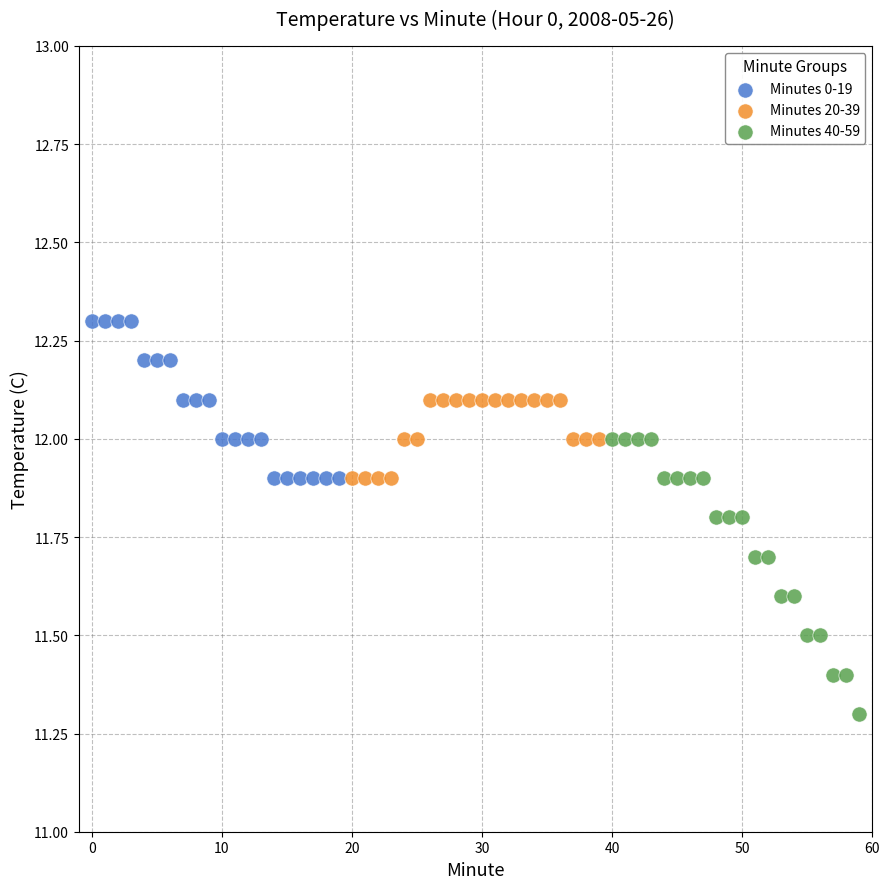

Which series has the widest spread of Y values?

Minutes 40-59